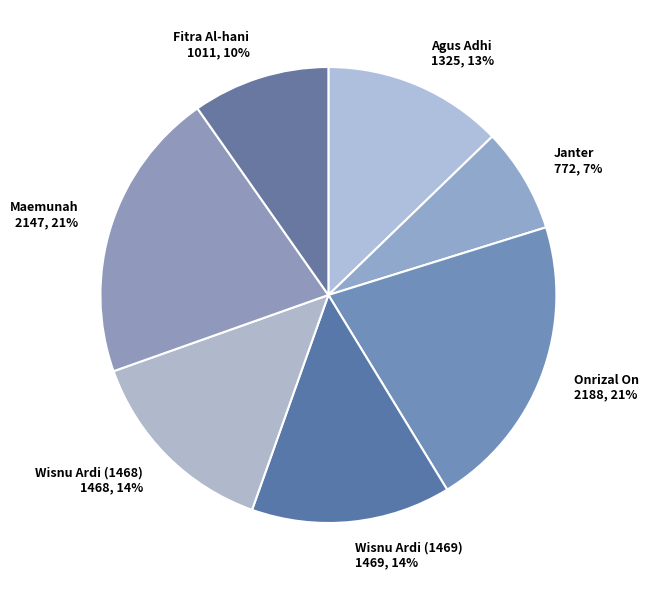

Is there any slice that represents more than half of the pie?

No